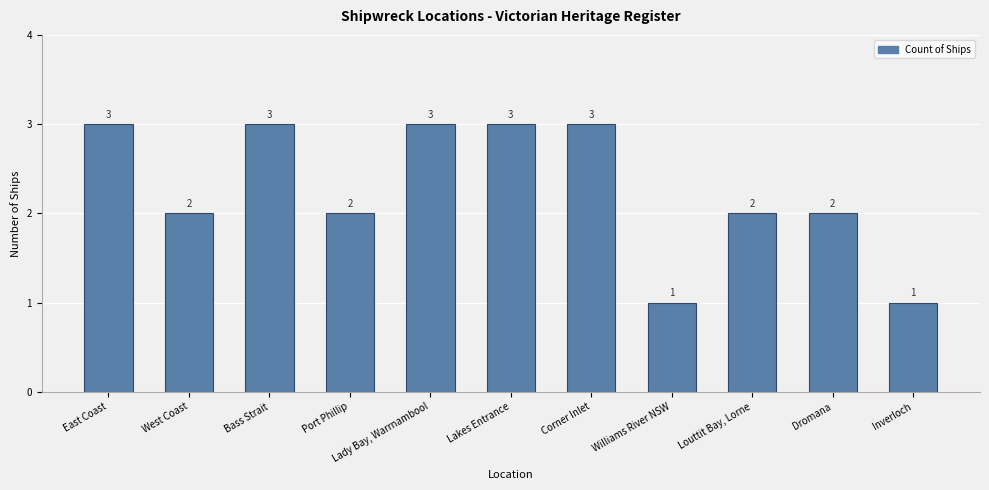

Count the number of categories in the chart.

11